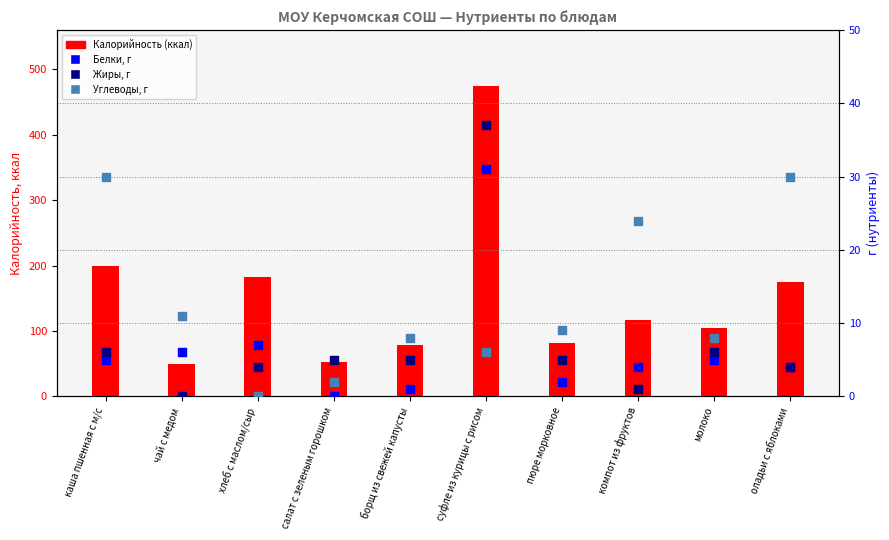

Is the value of Калорийность (ккал) at чай с медом greater than the value of Углеводы, г at компот из фруктов?

Yes